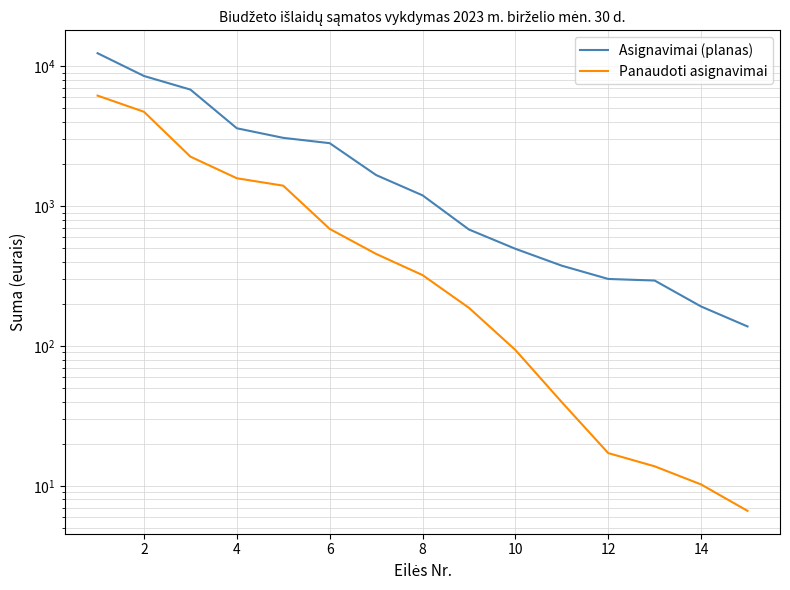

Rank the series at 10 from highest to lowest value.

Asignavimai (planas), Panaudoti asignavimai